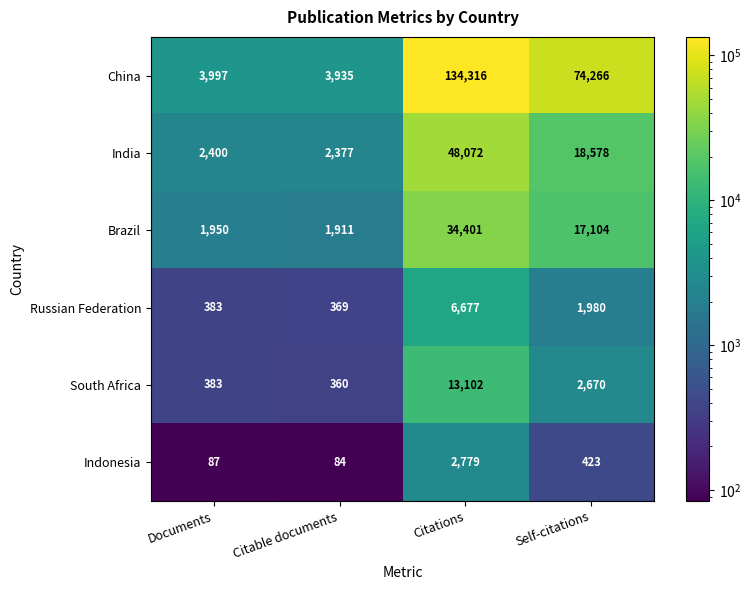

Rank the series at Self-citations from highest to lowest value.

China, India, Brazil, South Africa, Russian Federation, Indonesia